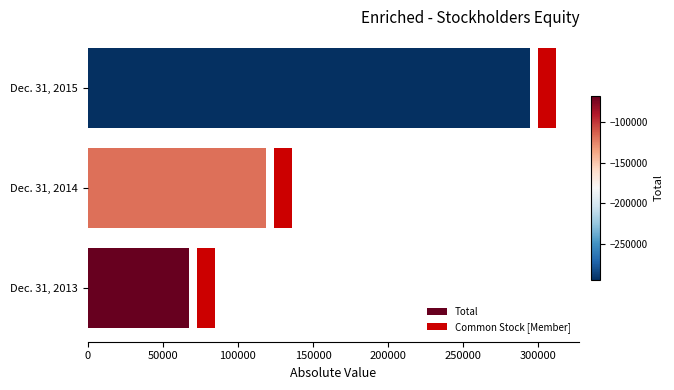

Which series changed the most between 0 and 50000?

Total